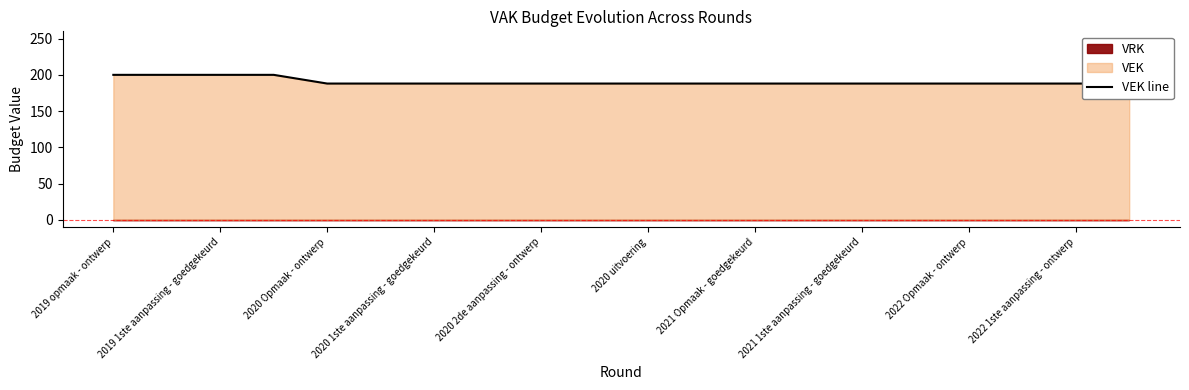

Is it true that the value at 19 is 130?

False